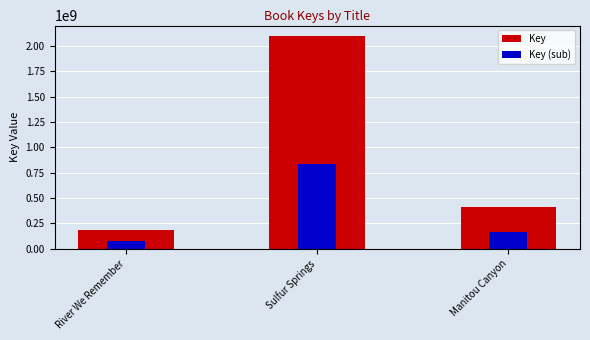

What is the sum of the Key (sub) values at Sulfur Springs and River We Remember?

911669977.6